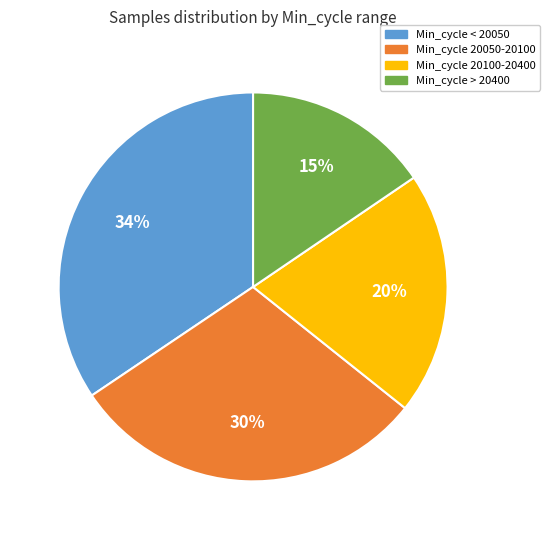

Do Min_cycle > 20400 and Min_cycle < 20050 together represent more than half of the pie?

No